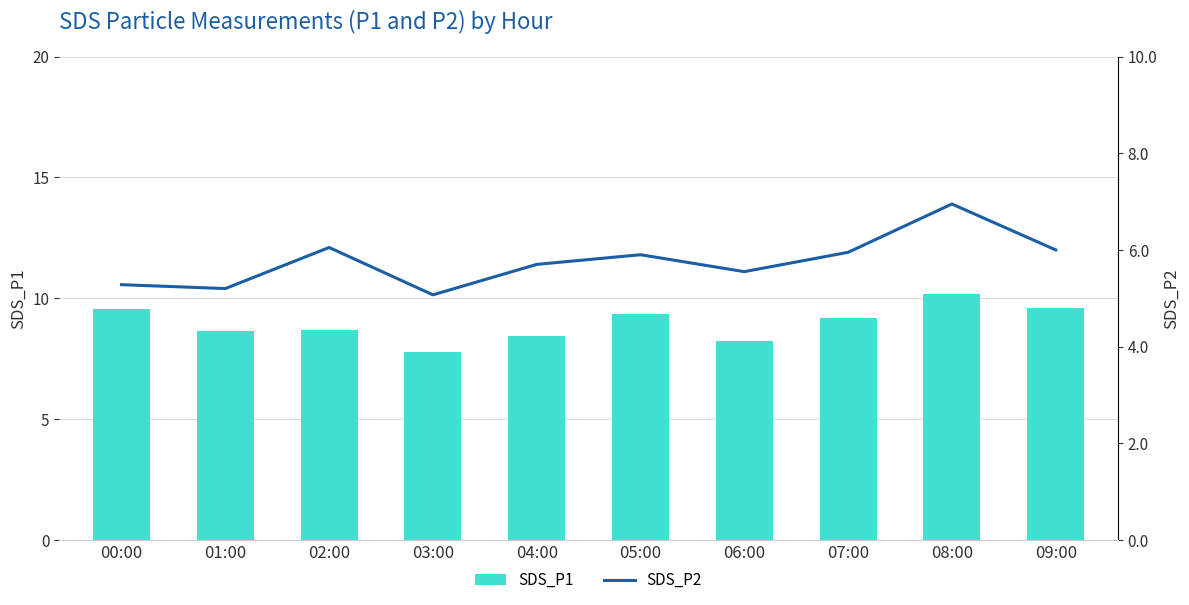

What is the sum of the SDS_P2 values at 06:00 and 08:00?

12.5